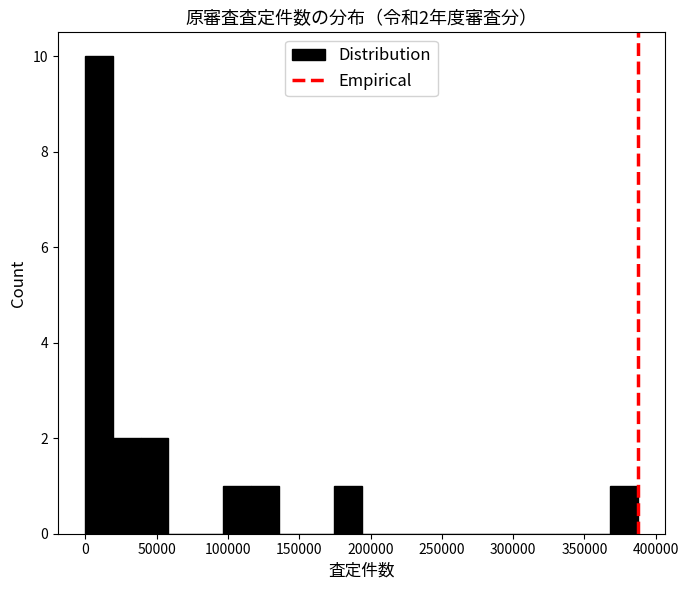

Read against the x-axis, roughly where is the centre of the tallest bar?

10000